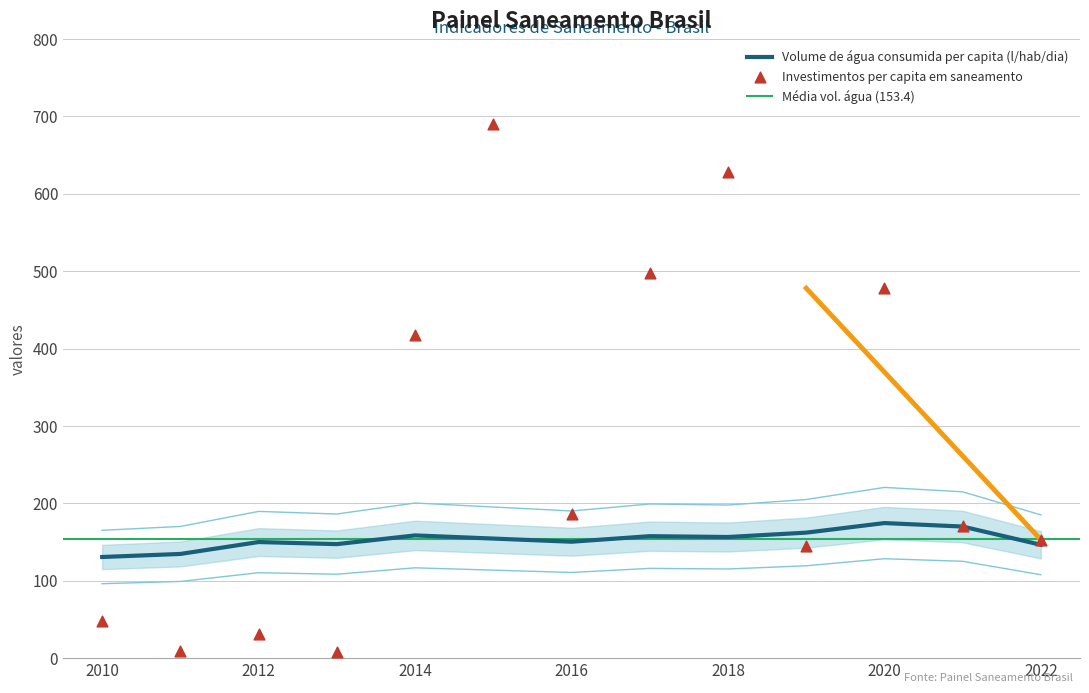

Is the value of Investimentos per capita em saneamento at 2015 greater than the value of Volume de água consumida per capita (l/hab/dia) at 2012?

Yes